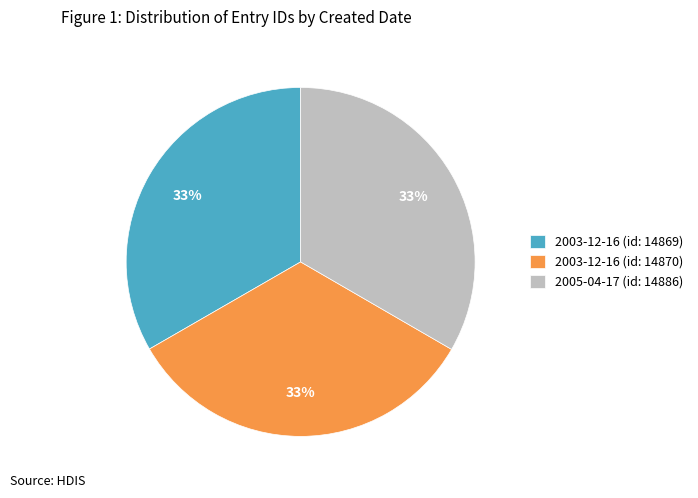

Approximately how many times larger is the value at 2003-12-16 (id: 14869) compared to 2003-12-16 (id: 14870)?

1.0